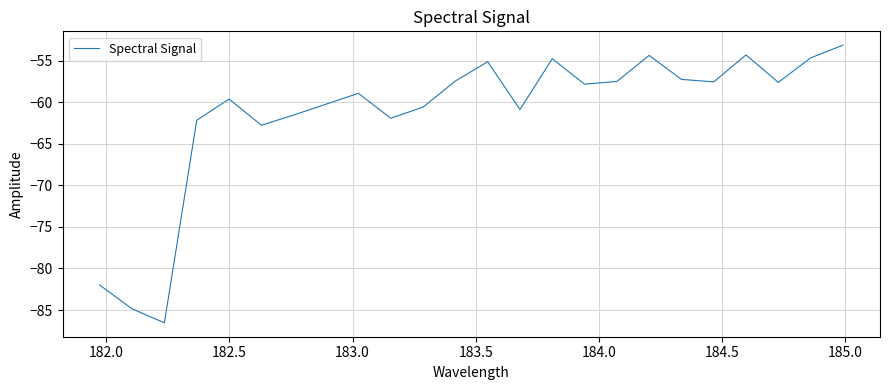

What is the minimum value shown in the chart?

-86.5